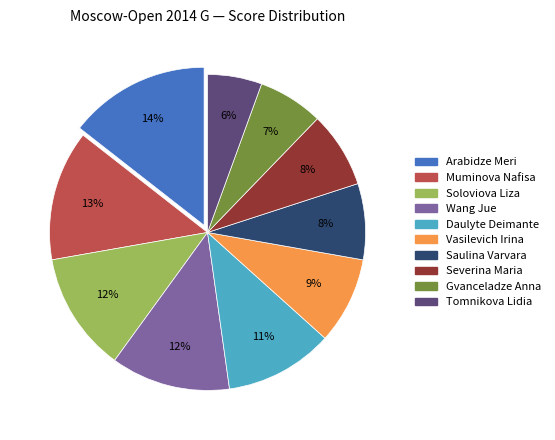

Is the sum of Muminova Nafisa and Gvanceladze Anna greater than half?

No